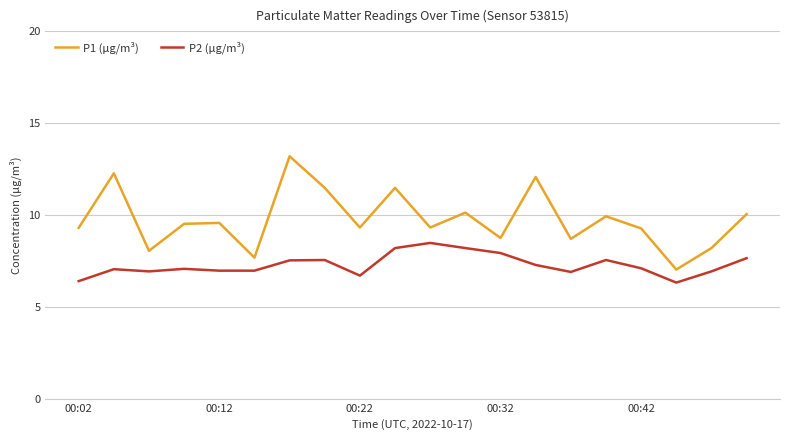

List the series in order of their overall mean, lowest first.

P2 (µg/m³), P1 (µg/m³)